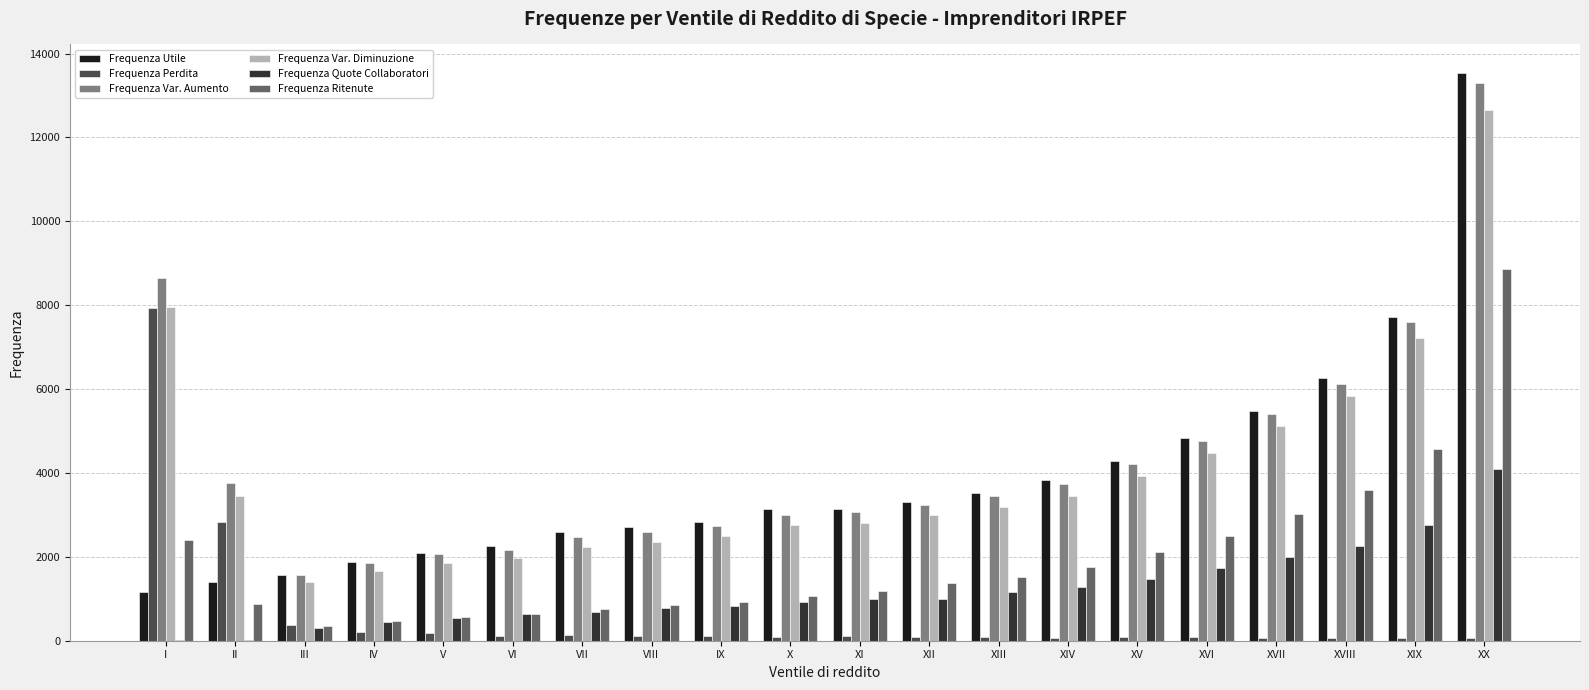

How many data points does each series have?

20